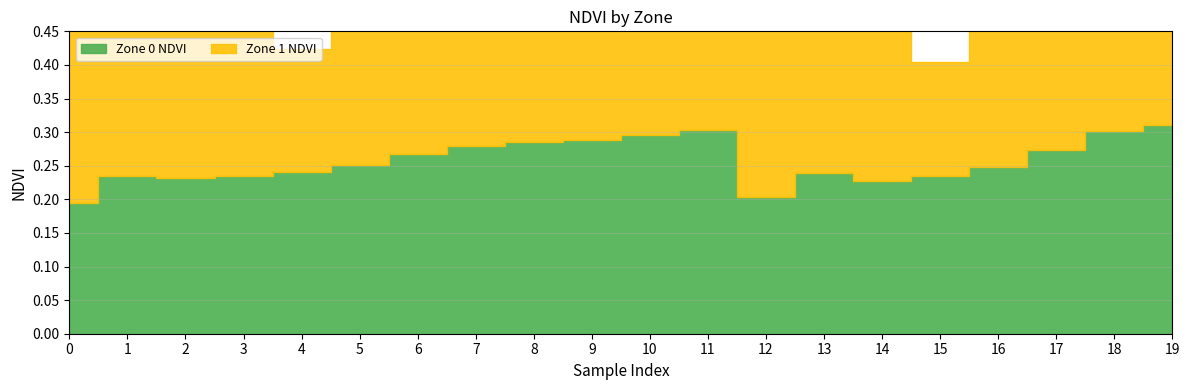

Which category has the highest value in the Zone 0 NDVI series?

19